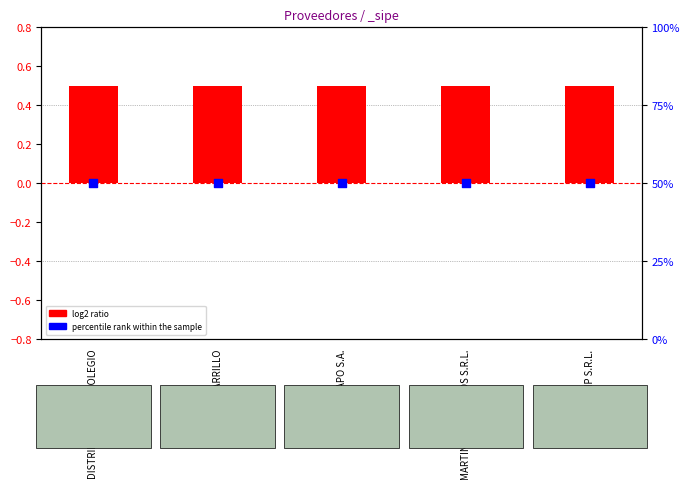

Is the value of percentile rank within the sample at MARTINEZ HERMANOS S.R.L. greater than the value of log2 ratio at DISTRIBUIDORA EL COLEGIO?

Yes